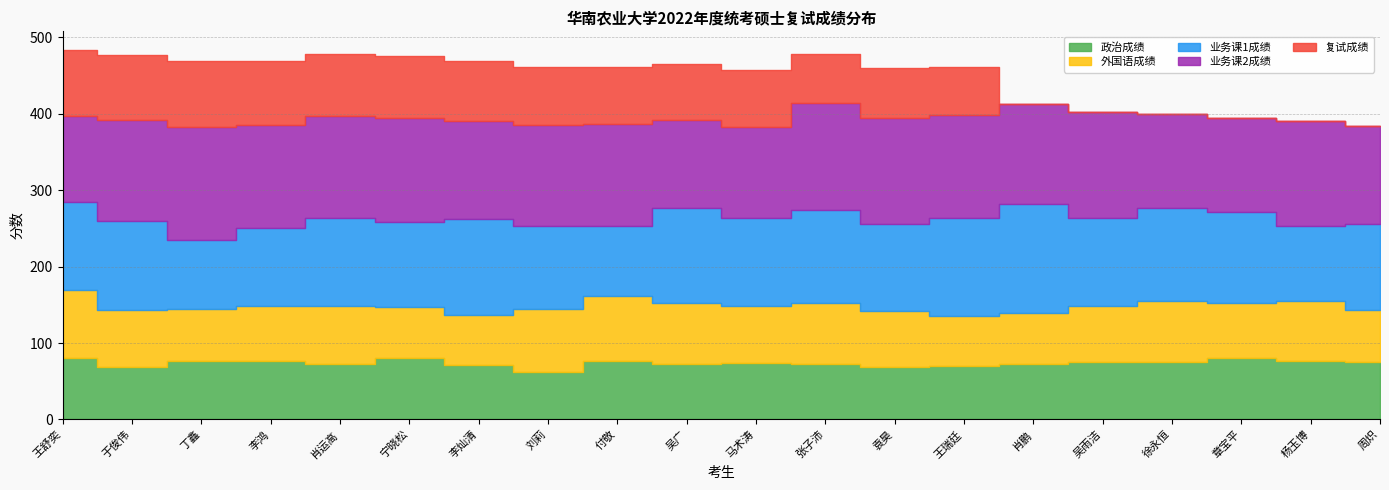

Where does the 政治成绩 series first go above 75?

王舒奕